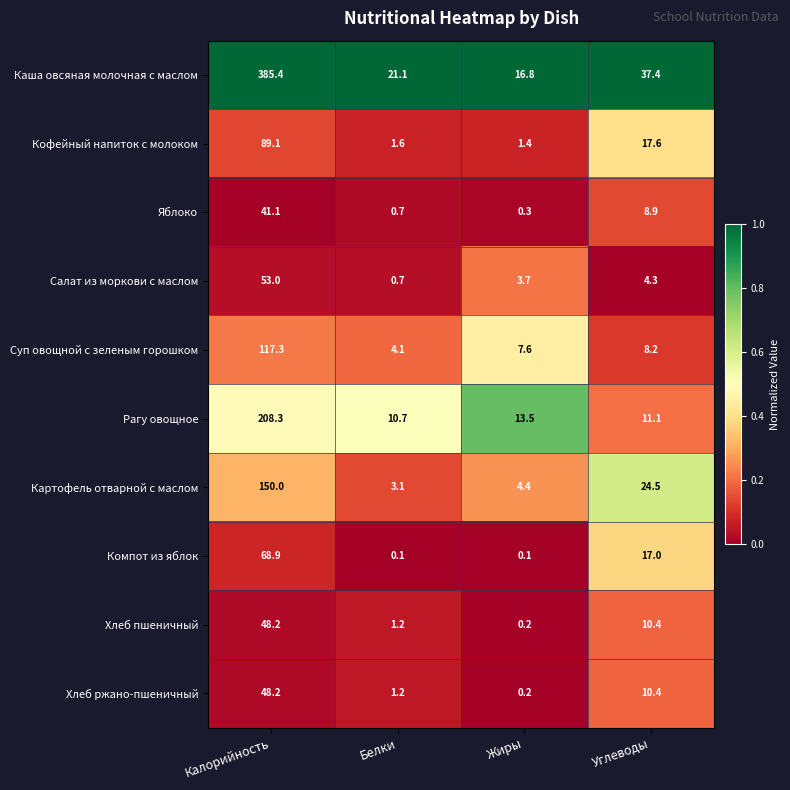

Which category has the highest value across all series?

Калорийность